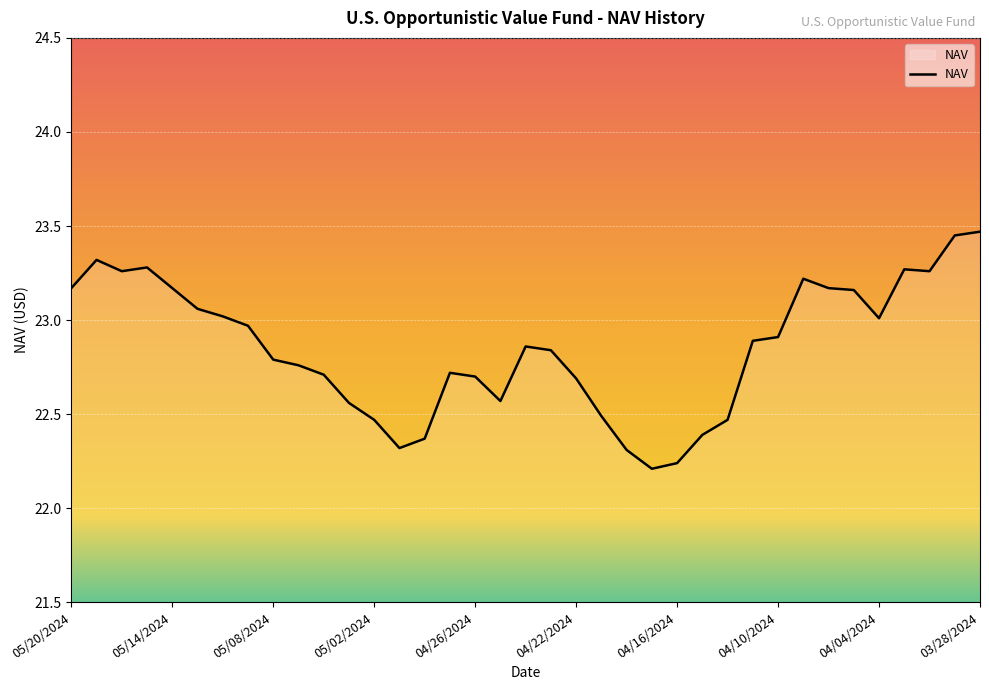

What is the difference between the maximum and minimum values?

1.3